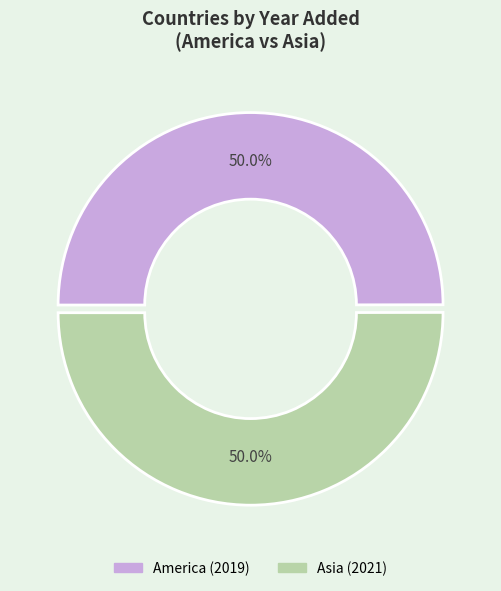

How many segments does this pie chart have?

2